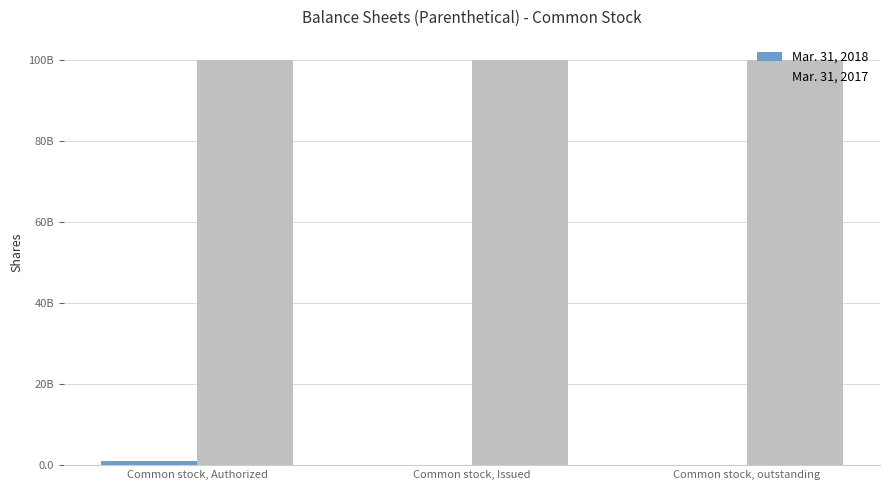

Reading left to right, list all the values displayed in this chart.

Mar. 31, 2018: 999000000	9990000	9638650
Mar. 31, 2017: 99900000000	99900000000	99875000000